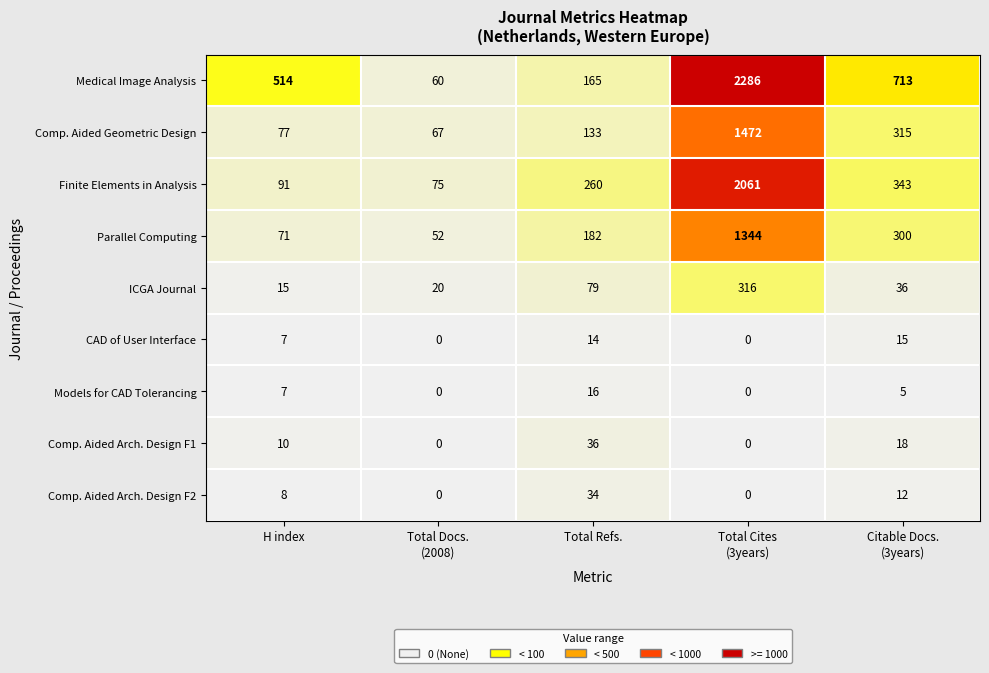

Which series has the widest spread of values?

Medical Image Analysis